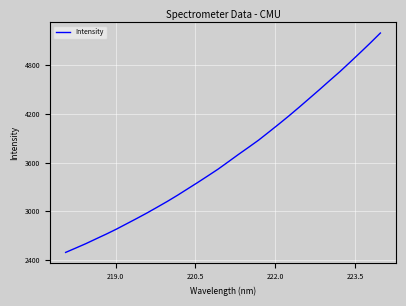

What is the greatest value displayed?

5196.3